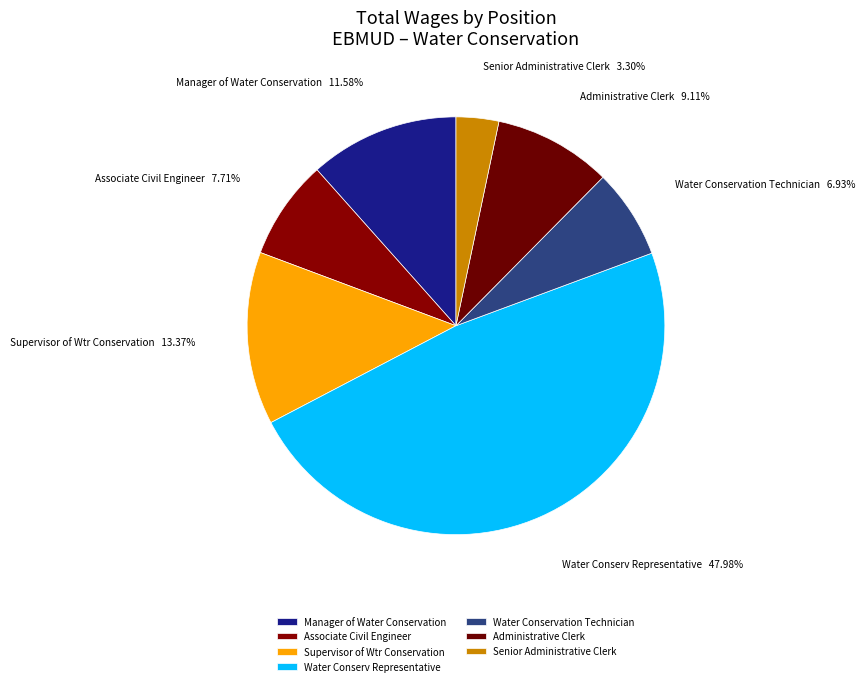

To the nearest percent, what portion does Supervisor of Wtr Conservation represent?

13%